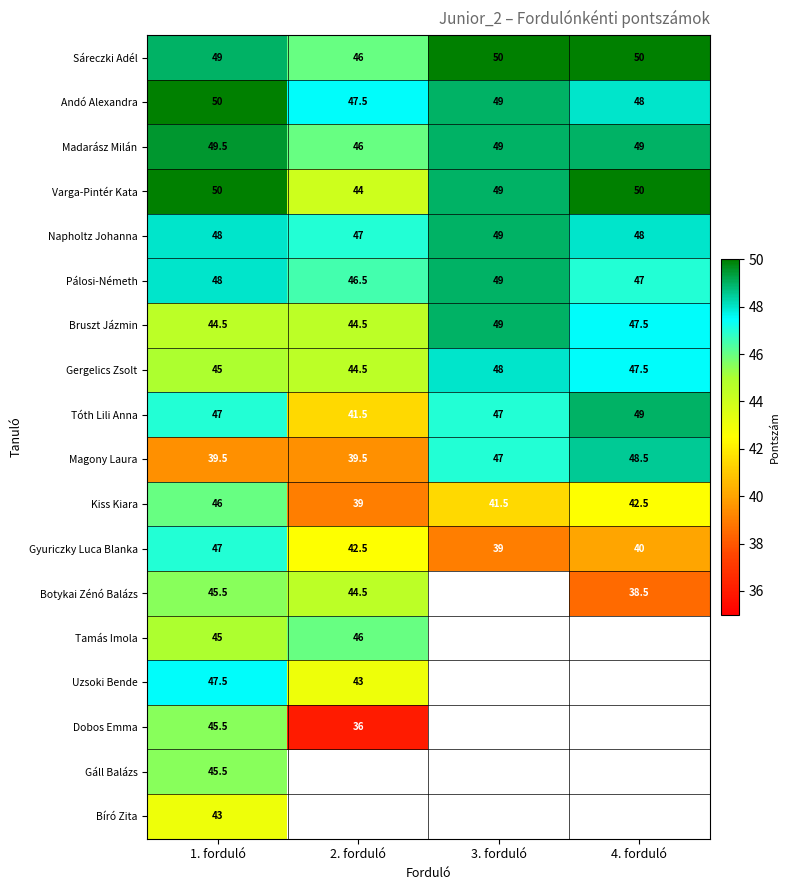

Is it true that Andó Alexandra equals 23.7 at 1. forduló?

False